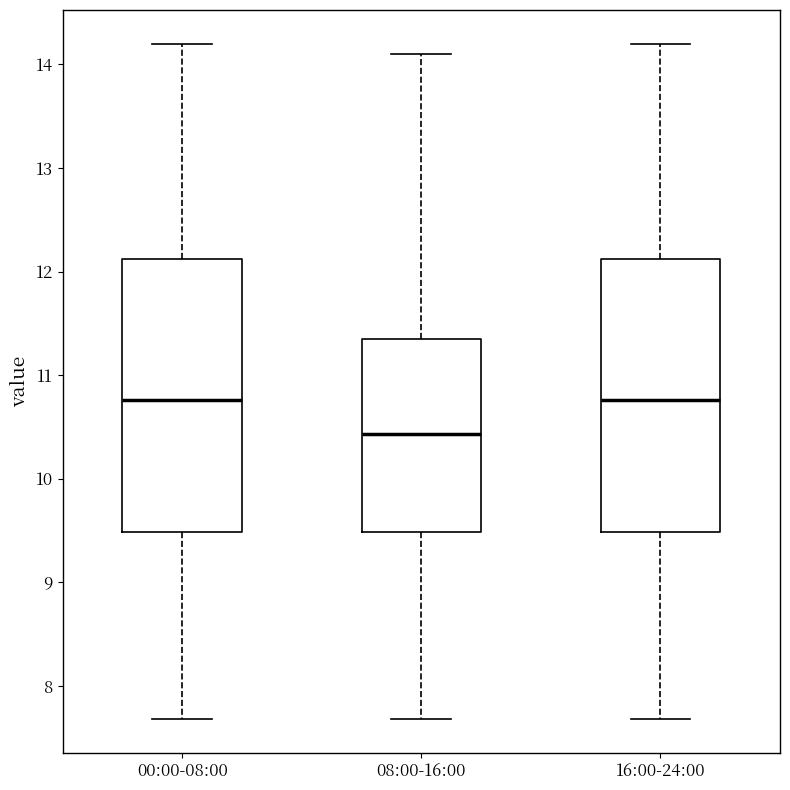

Reading left to right, read every box against the y-axis: the position of its median line, the range the box covers, and the ends of its whiskers. The values are not printed on the chart, so give them approximately, as read against the axis.

00:00-08:00: median 10.8, box 9.5 to 12.1, whiskers 7.7 to 14.2
08:00-16:00: median 10.4, box 9.5 to 11.4, whiskers 7.7 to 14.1
16:00-24:00: median 10.8, box 9.5 to 12.1, whiskers 7.7 to 14.2